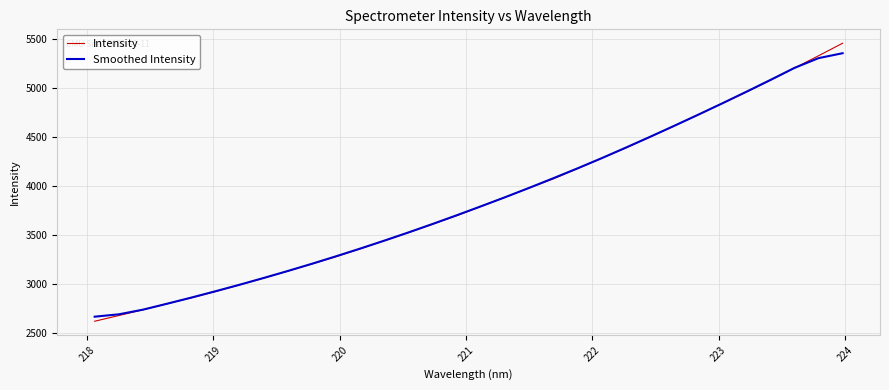

True or false: Intensity has more than 0 points higher than both neighbors.

False